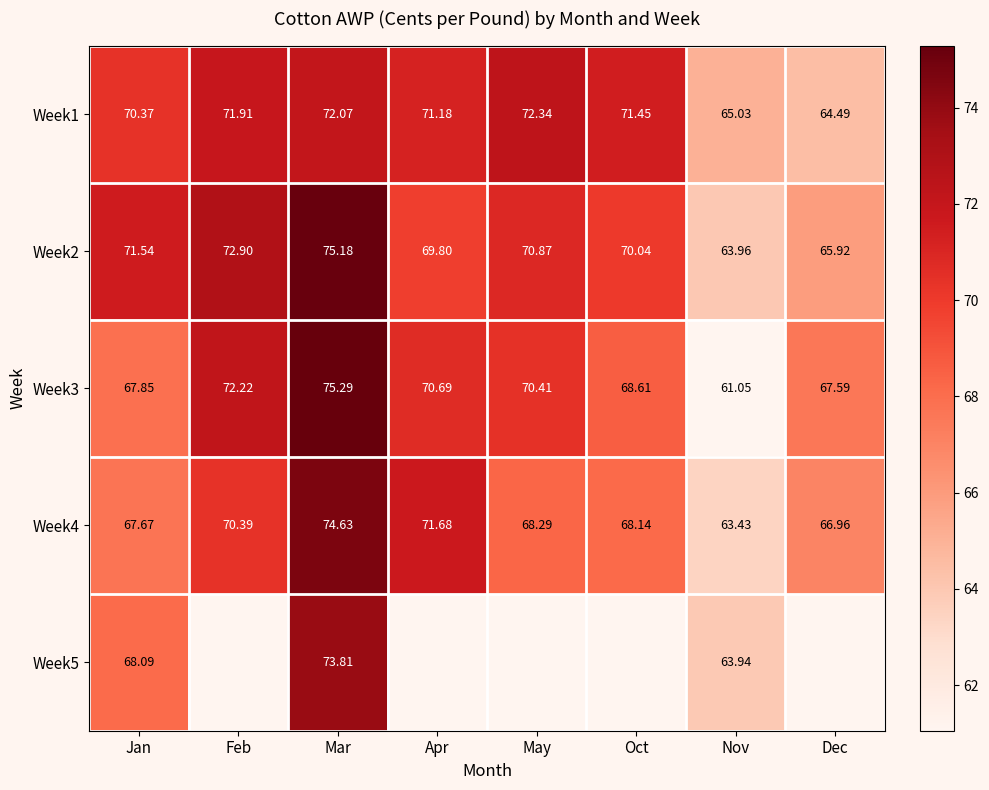

Which has a higher value, Feb or Apr?

Feb